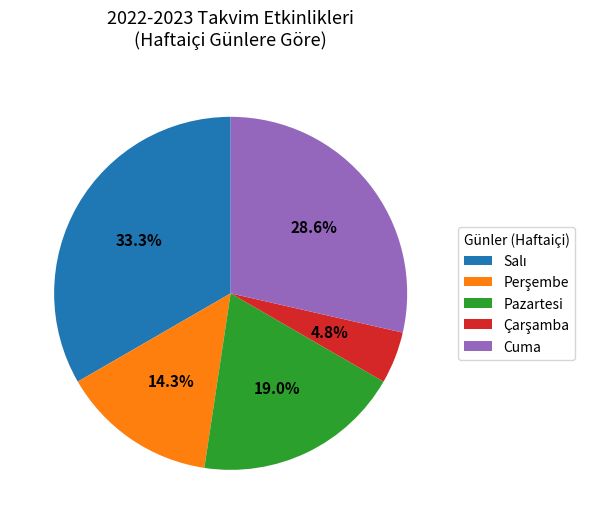

Is there a majority slice in this chart?

No